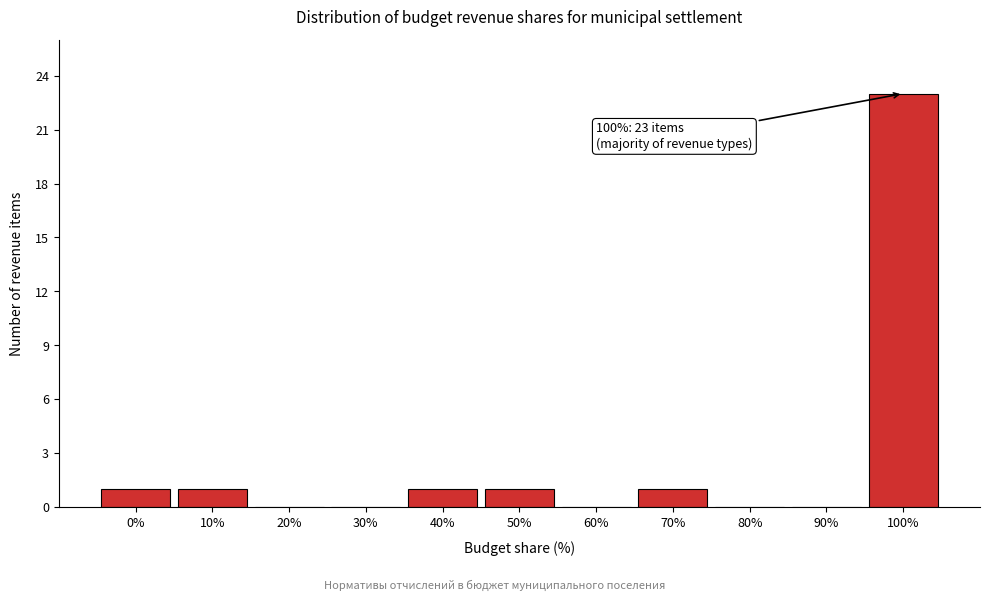

Reading left to right, list all the values displayed in this chart.

0%=1	10%=1	20%=0	30%=0	40%=1	50%=1	60%=0	70%=1	80%=0	90%=0	100%=23